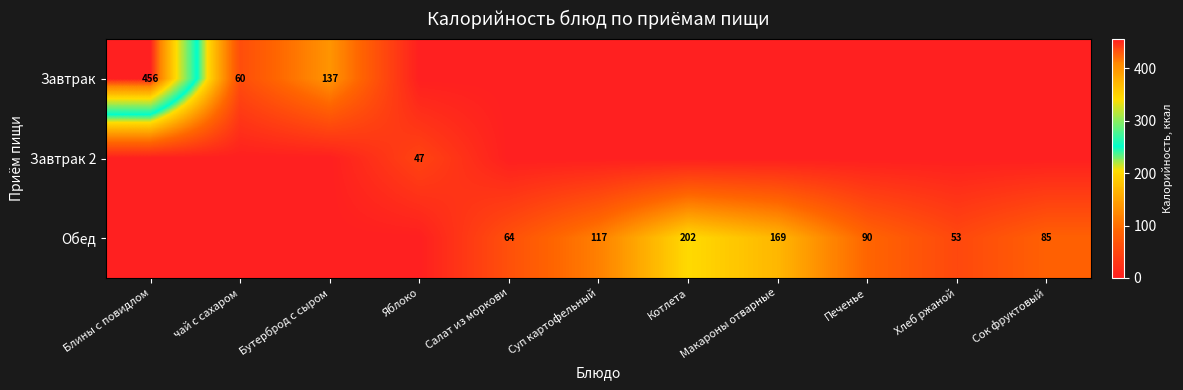

What is the spread (max minus min) of values at Суп картофельный?

117.0